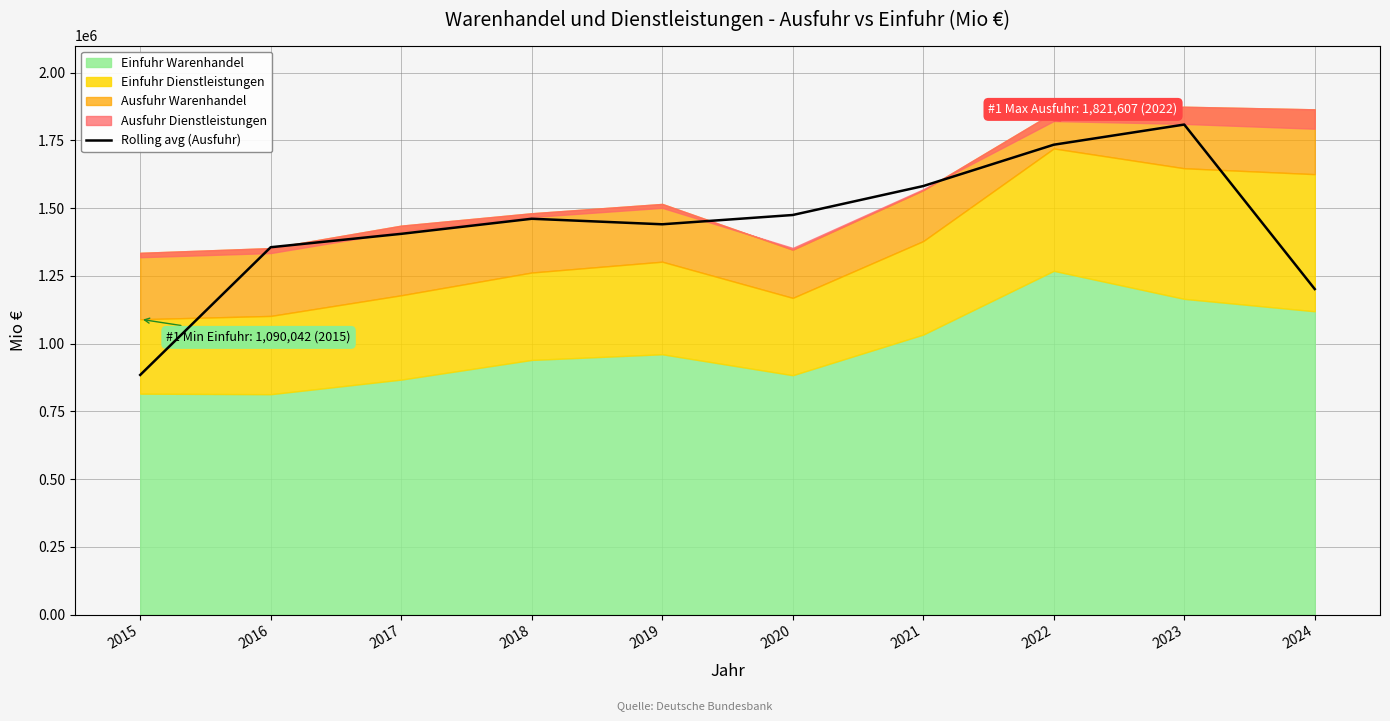

What is the lowest value of the Rolling avg (Ausfuhr) series?

884367.0